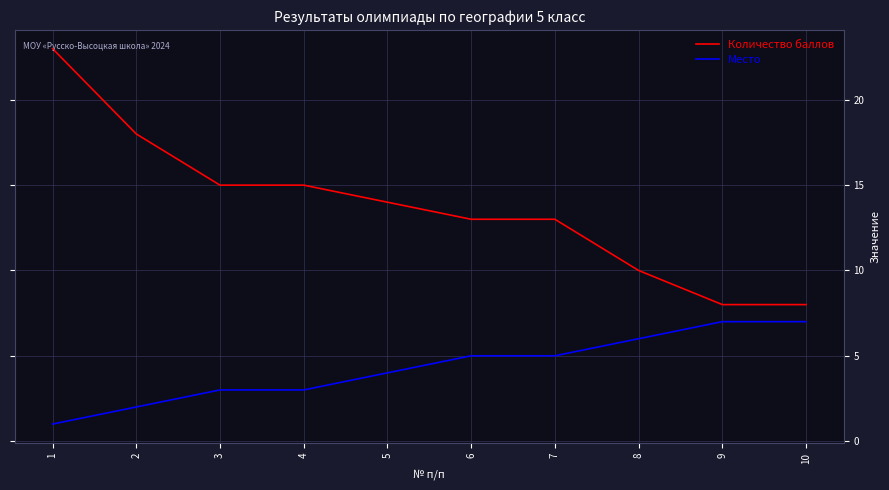

What is the spread (max minus min) of values at 5?

10